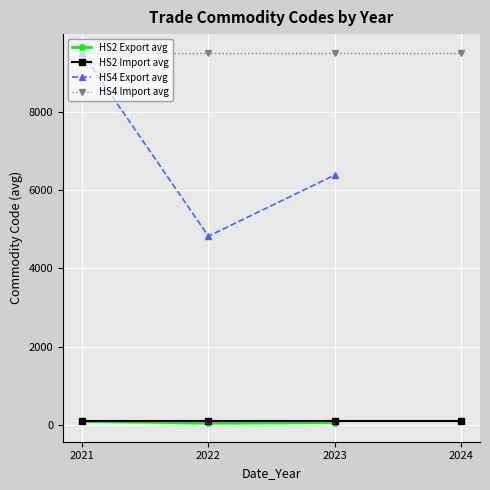

Between 2024 and 2022, which is larger?

2022